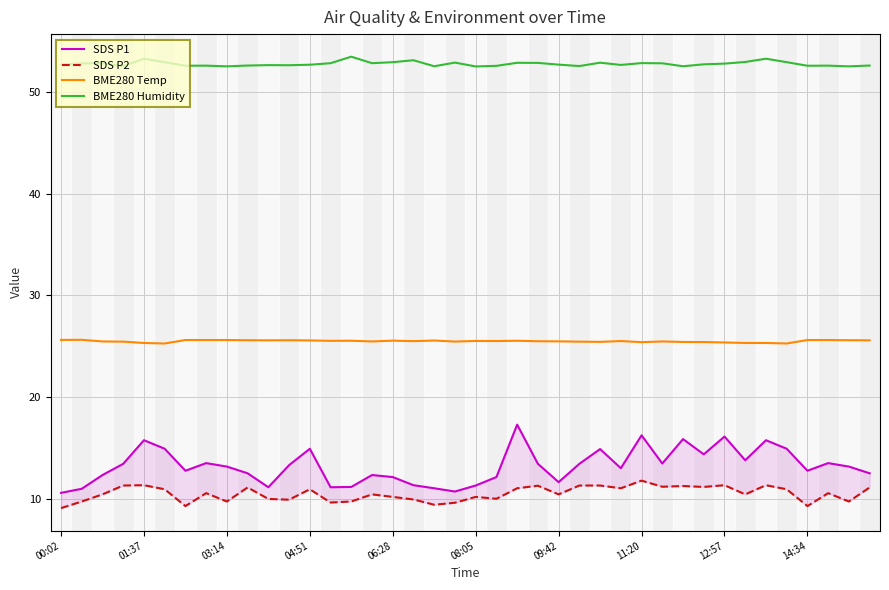

What is the maximum value for BME280 Humidity?

53.4